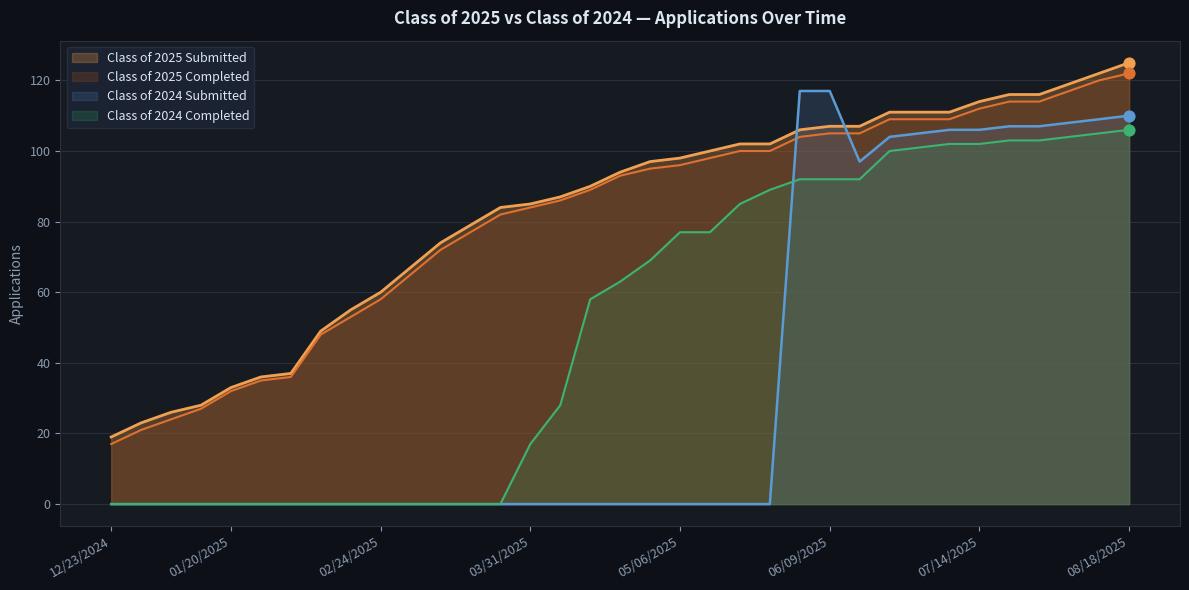

At which category is the sum across all series the highest?

08/18/2025